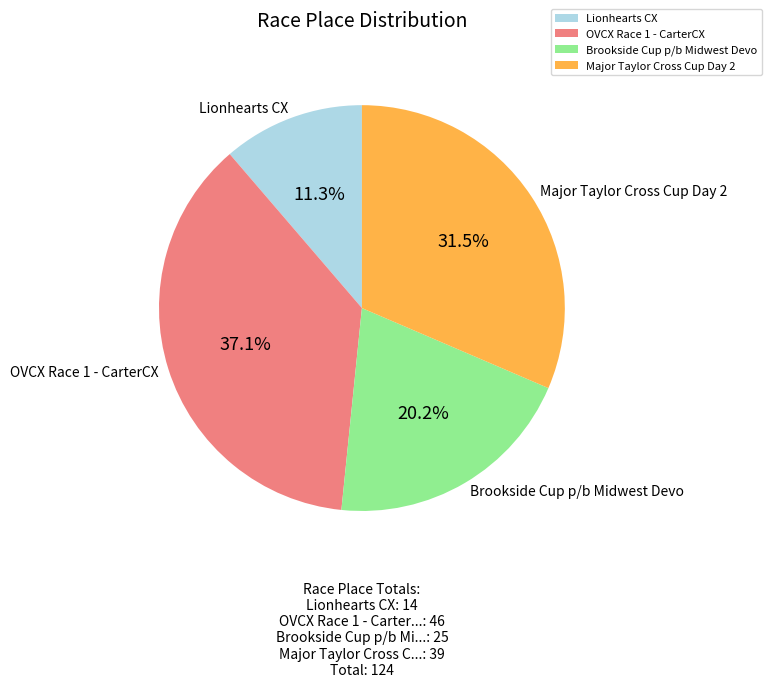

How many segments does this pie chart have?

4